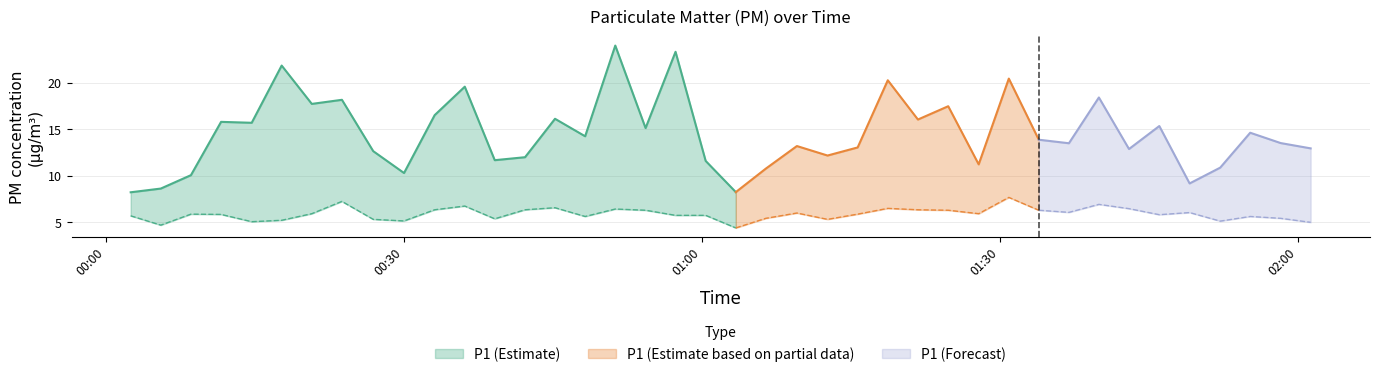

Reading left to right, list all the values displayed in this chart.

P1: 0=8.2	1=8.6	2=10.1	3=15.8	4=15.7	5=21.9	6=17.7	7=18.2	8=12.7	9=10.3	10=16.5	11=19.6	12=11.7	13=12.0	14=16.1	15=14.2	16=24.0	17=15.1	18=23.3	19=11.6	20=8.2	21=10.8	22=13.2	23=12.2	24=13.1	25=20.3	26=16.1	27=17.5	28=11.2	29=20.4	30=13.9	31=13.5	32=18.4	33=12.9	34=15.3	35=9.2	36=10.9	37=14.6	38=13.5	39=12.9
P2: 0=5.7	1=4.7	2=5.9	3=5.8	4=5.1	5=5.2	6=5.9	7=7.2	8=5.3	9=5.2	10=6.3	11=6.8	12=5.4	13=6.3	14=6.6	15=5.6	16=6.4	17=6.3	18=5.8	19=5.8	20=4.4	21=5.4	22=6.0	23=5.3	24=5.9	25=6.5	26=6.3	27=6.3	28=5.9	29=7.7	30=6.3	31=6.1	32=6.9	33=6.5	34=5.8	35=6.0	36=5.1	37=5.6	38=5.4	39=5.0